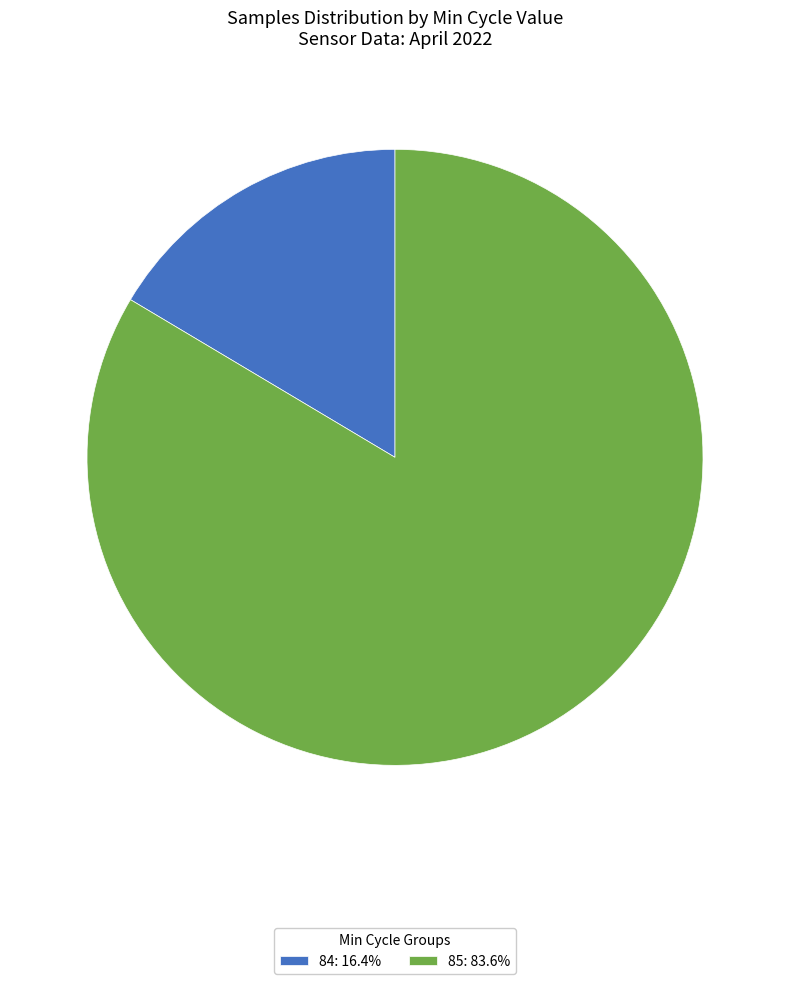

Is there any slice that represents more than half of the pie?

Yes